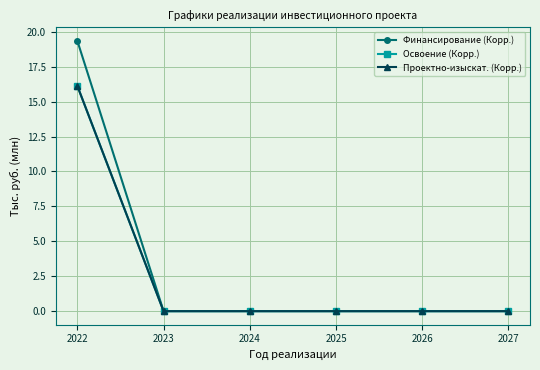

At which category does the chart reach its peak across all series?

2022